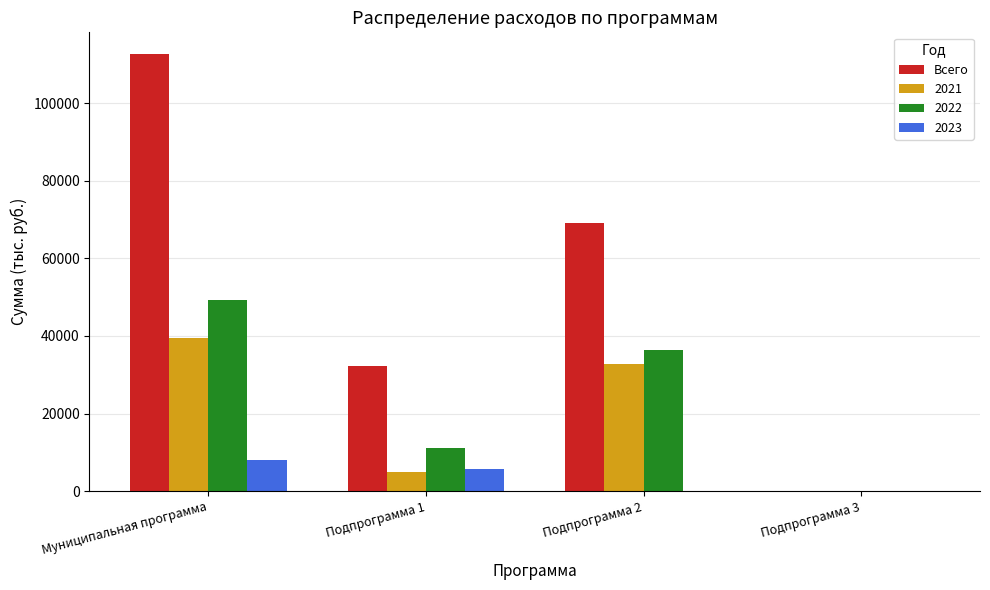

What is the sum of all 2022 values?

96754.8